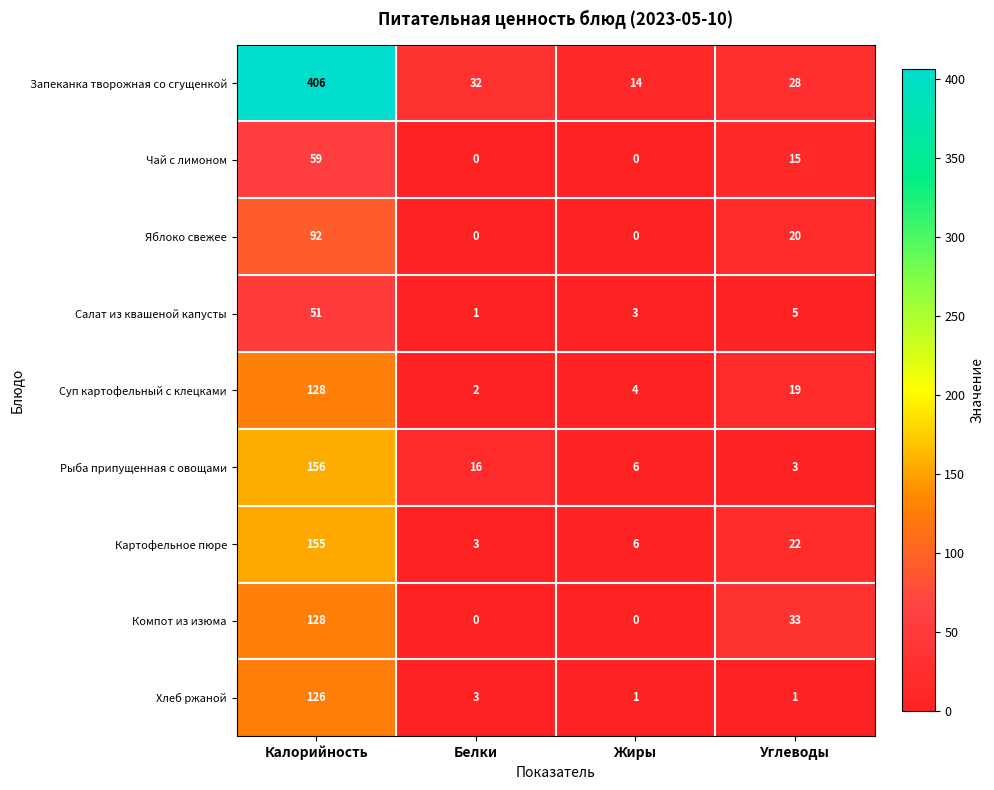

Rank the categories by Запеканка творожная со сгущенкой value from lowest to highest.

Жиры, Углеводы, Белки, Калорийность